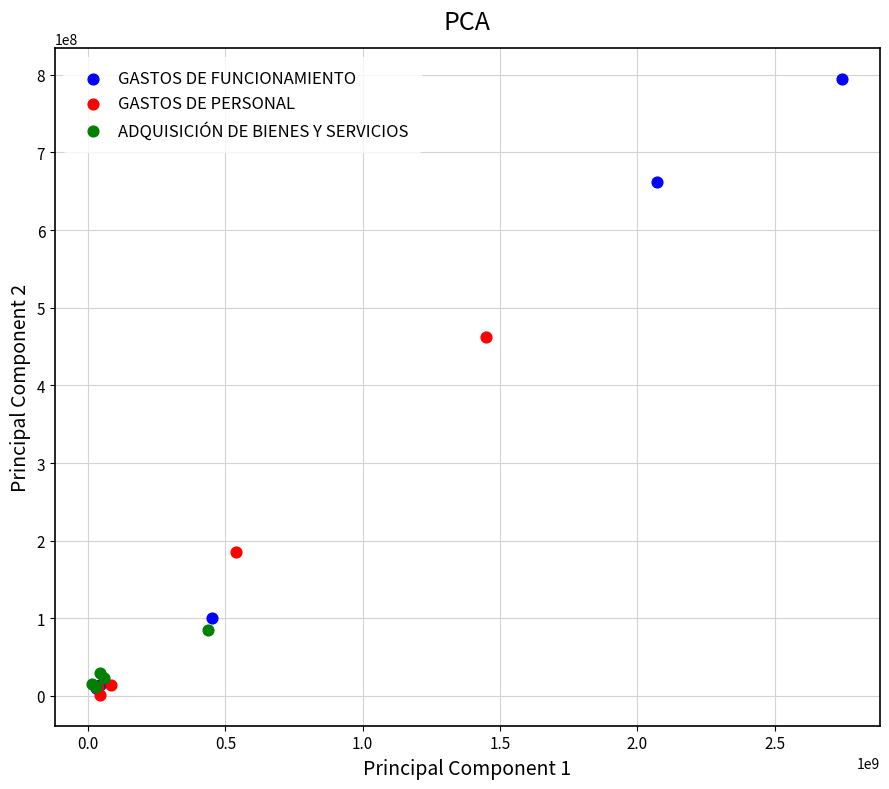

Which series has the largest Y range (max minus min)?

GASTOS DE FUNCIONAMIENTO